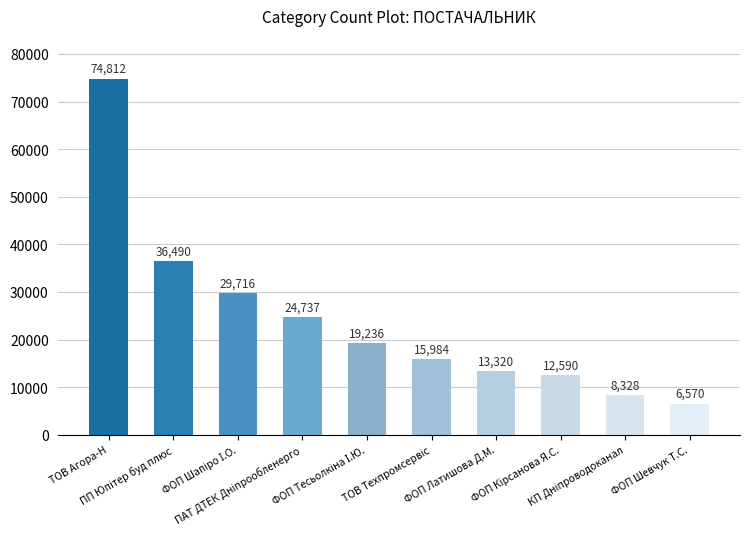

What is the smallest value displayed?

6570.0